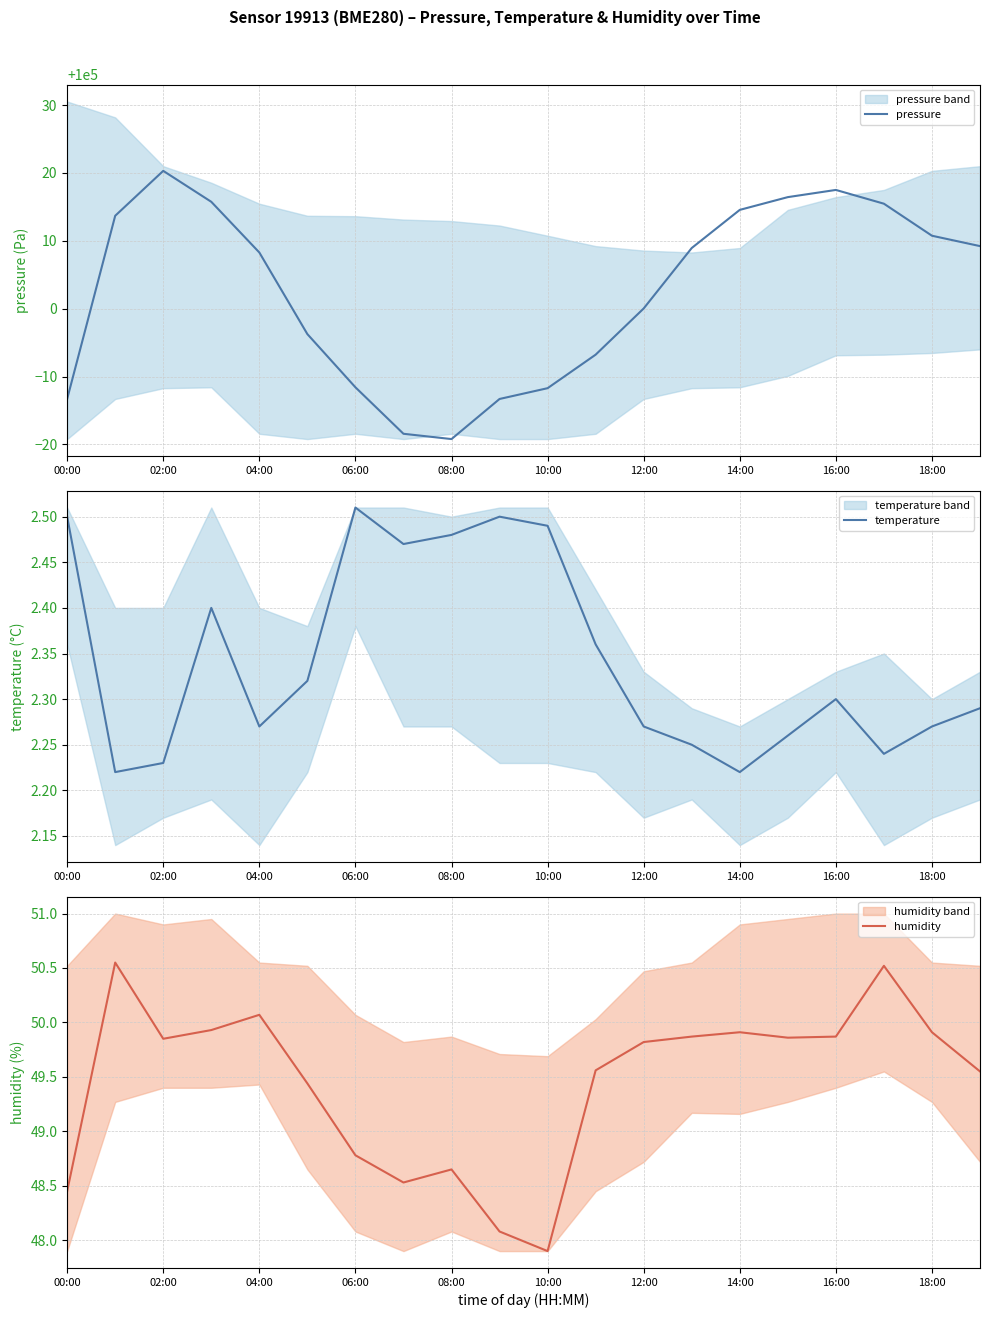

Reading left to right, what are all the values shown in this chart?

pressure: 99986.7	100013.7	100020.3	100015.8	100008.3	99996.2	99988.4	99981.6	99980.8	99986.7	99988.3	99993.2	100000.0	100008.9	100014.6	100016.4	100017.5	100015.5	100010.8	100009.2
temperature: 2.5	2.2	2.2	2.4	2.3	2.3	2.5	2.5	2.5	2.5	2.5	2.4	2.3	2.2	2.2	2.3	2.3	2.2	2.3	2.3
humidity: 48.5	50.5	49.9	49.9	50.1	49.4	48.8	48.5	48.6	48.1	47.9	49.6	49.8	49.9	49.9	49.9	49.9	50.5	49.9	49.5